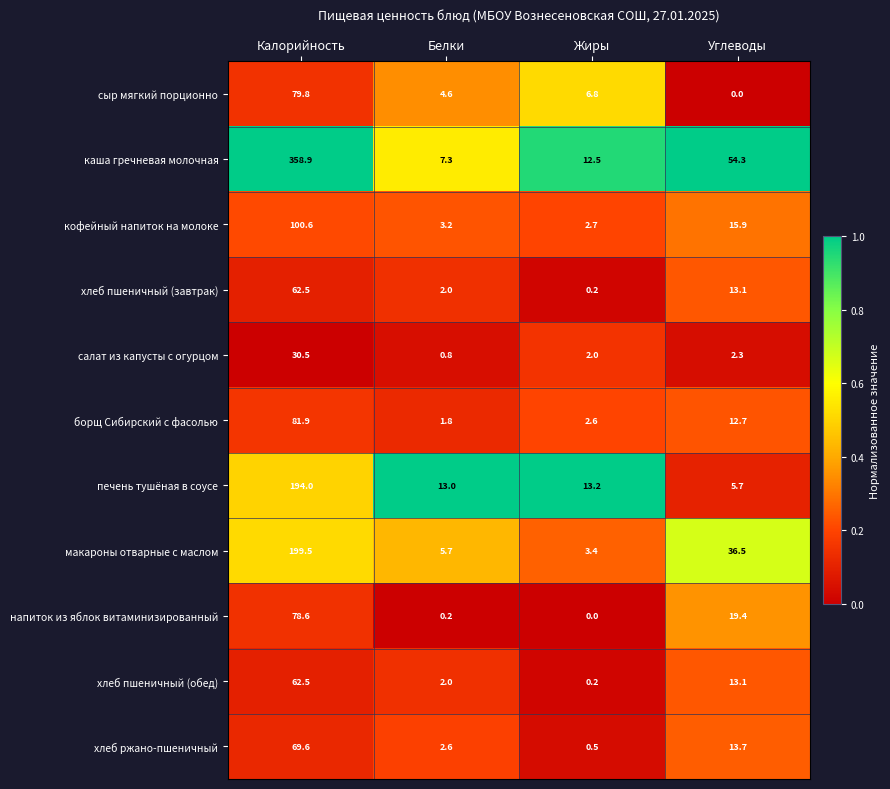

What is the difference between the highest and lowest values at Жиры?

13.2